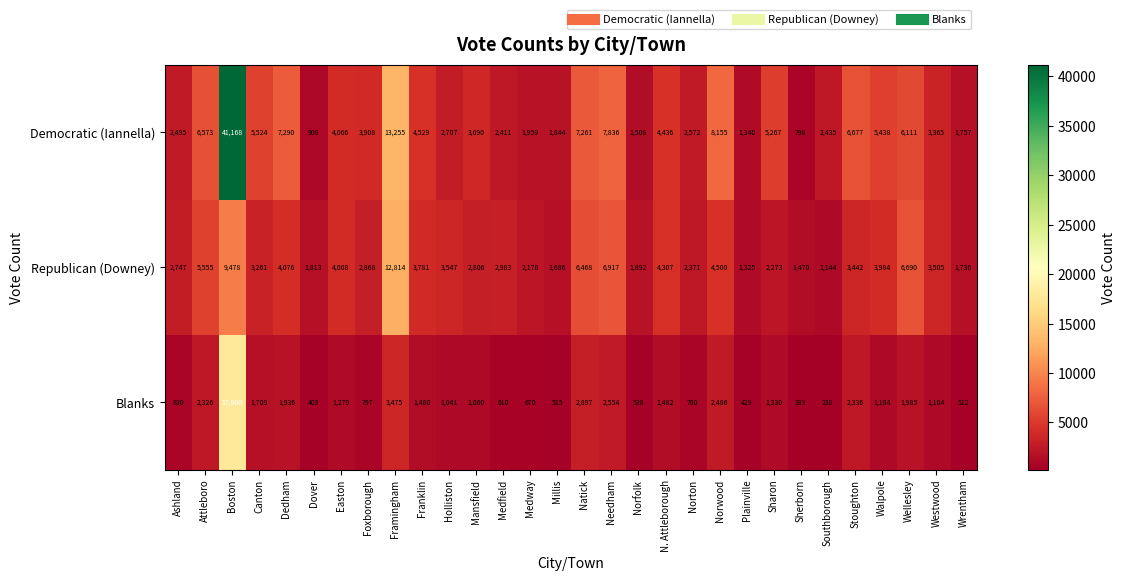

Which series has the largest range (max minus min)?

Democratic (Iannella)